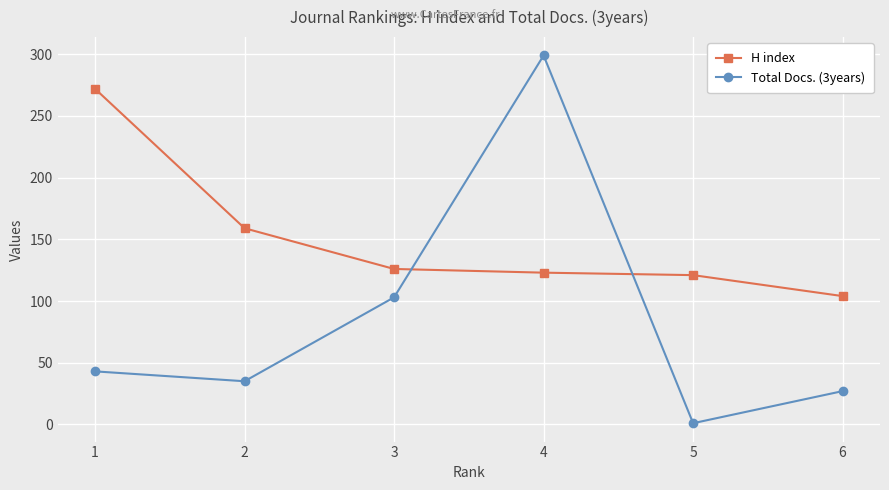

At how many categories does at least one series exceed 197?

2